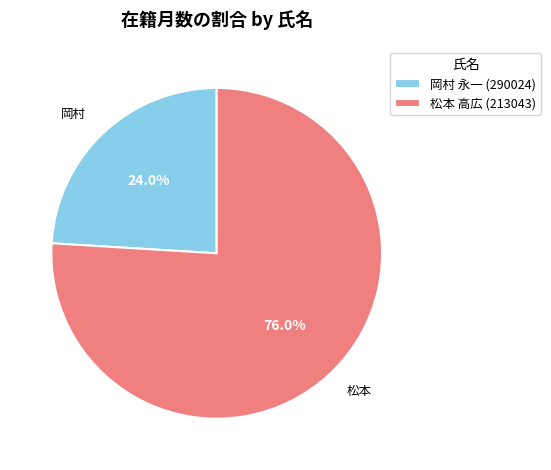

Do 松本 高広 (213043) and 岡村 永一 (290024) together represent more than half of the pie?

Yes